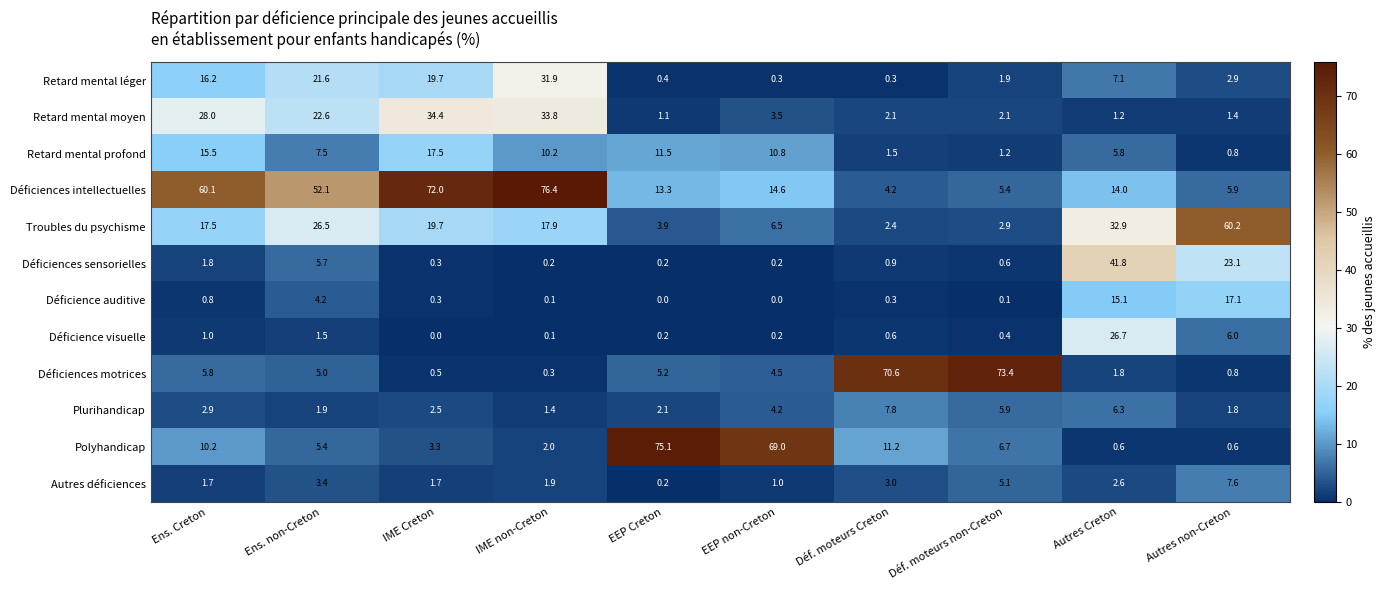

The Troubles du psychisme series shows 0.9 at Déf. moteurs Creton. True or false?

False